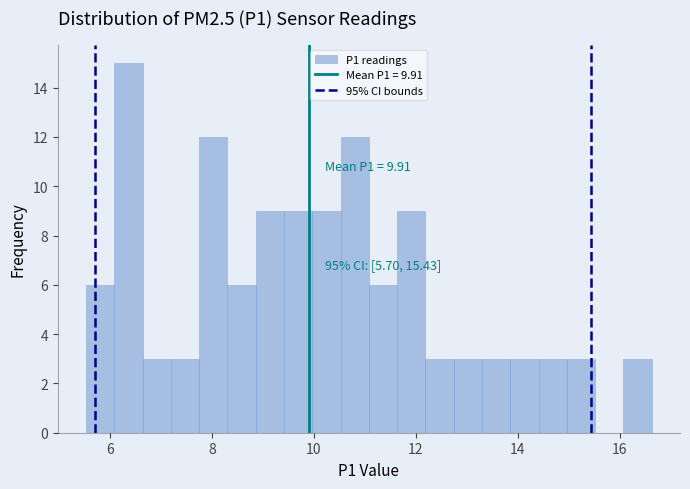

Read against the x-axis, roughly where is the centre of the tallest bar?

6.4